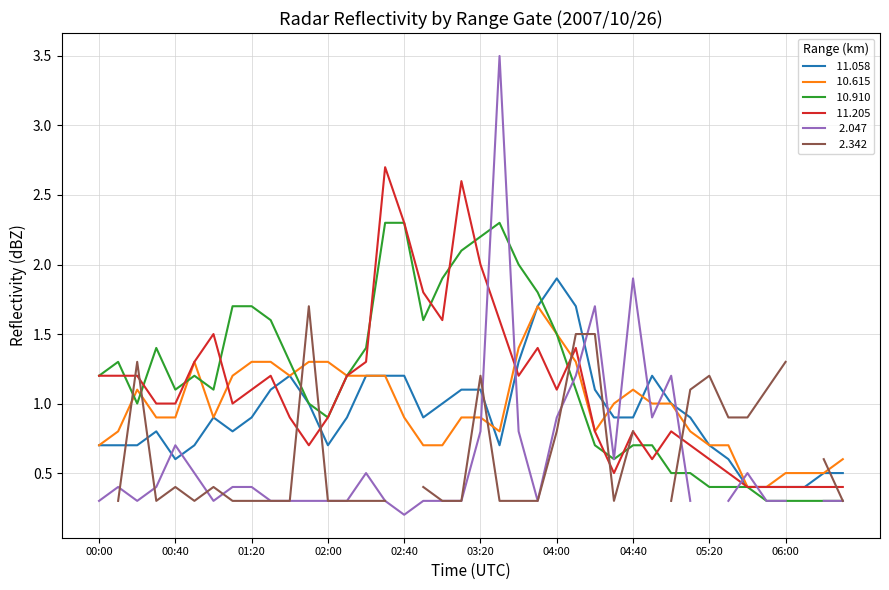

Where do  11.205 and  10.910 first cross each other?

00:10 and 00:20